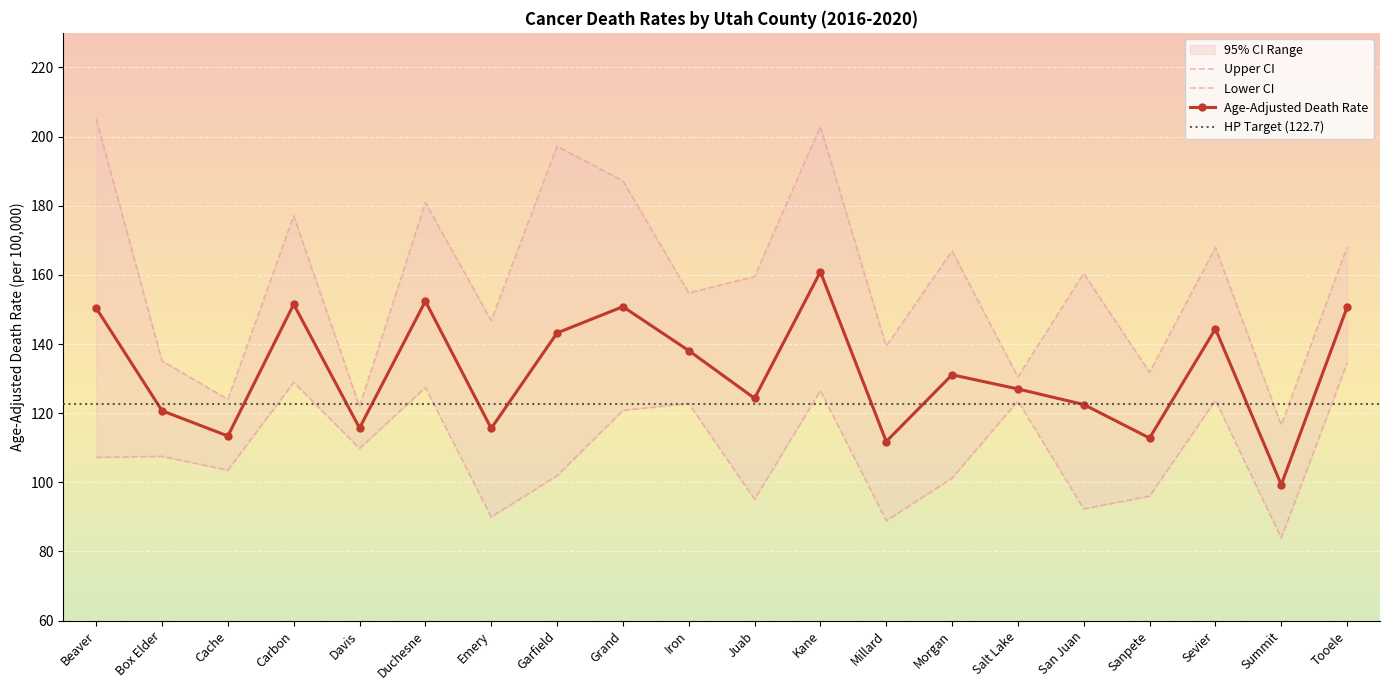

True or false: Age-Adjusted Death Rate has more than 0 points higher than both neighbors.

True